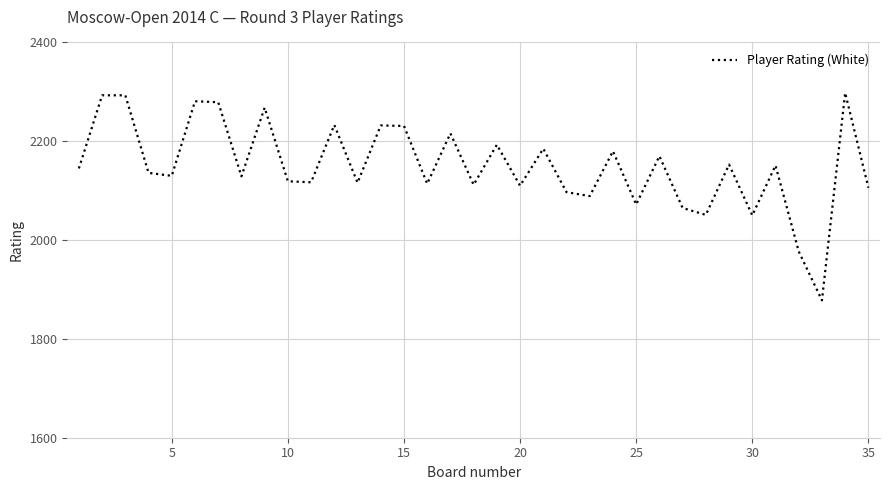

What is the greatest value displayed?

2298